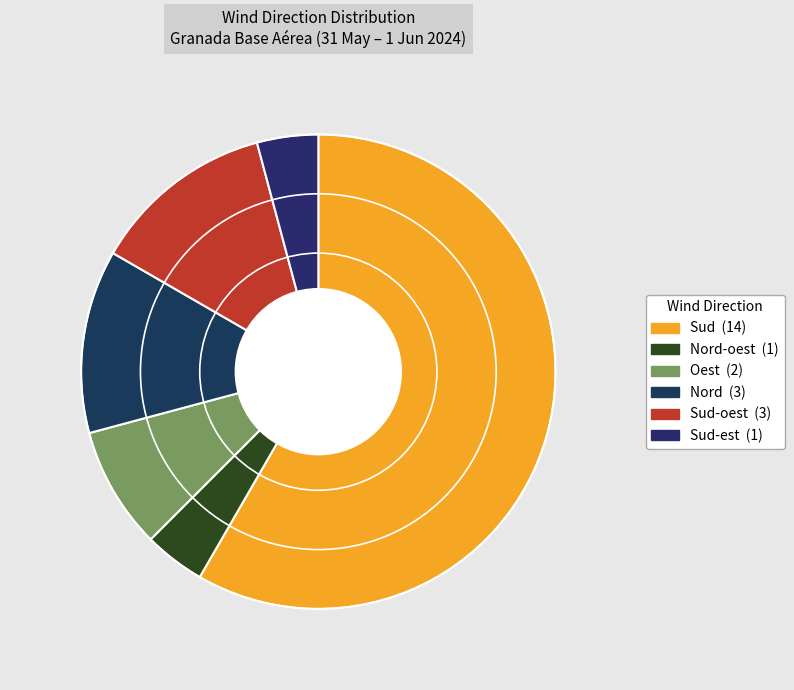

How many segments does this pie chart have?

6